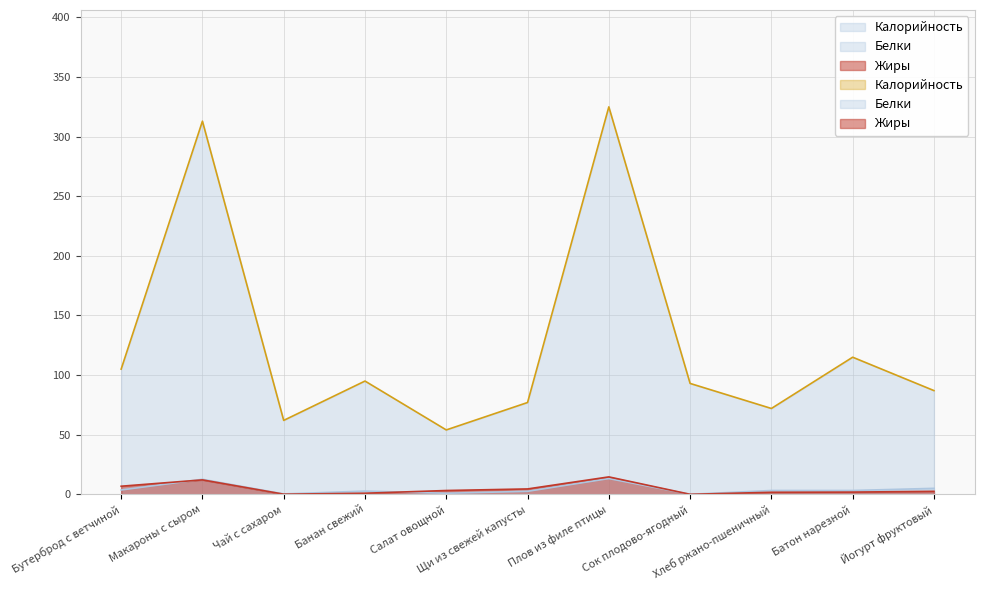

What is the spread (max minus min) of values at Сок плодово-ягодный?

93.0